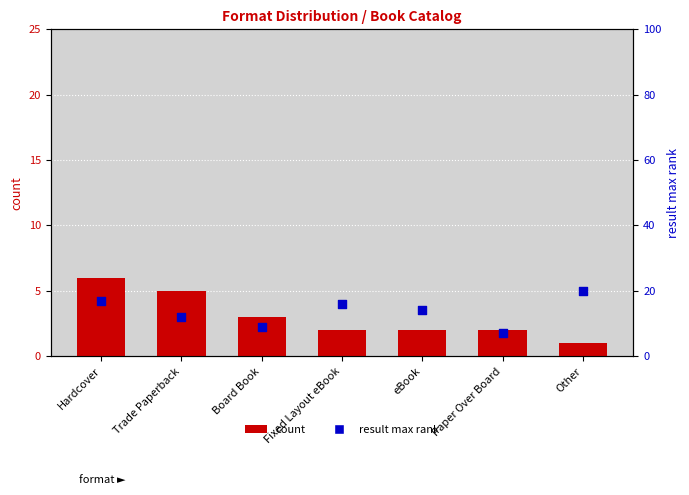

Which series has the widest spread of Y values?

result max rank